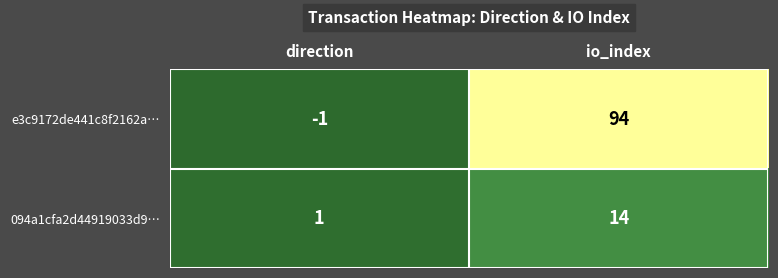

Reading left to right, extract all data points from this chart.

e3c9172de441c8f2162a…: direction=-1	io_index=94
094a1cfa2d44919033d9…: direction=1	io_index=14